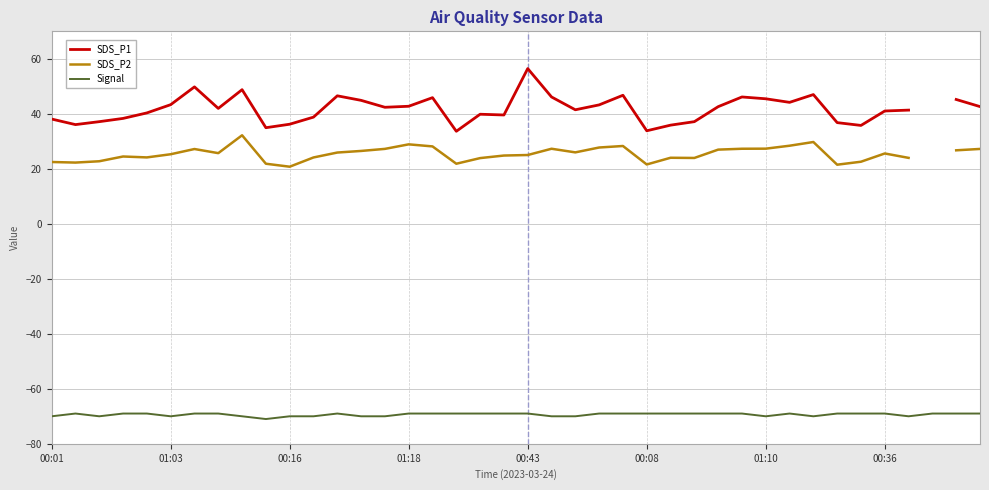

The value of Signal at 00:08 is -69. True or false?

True